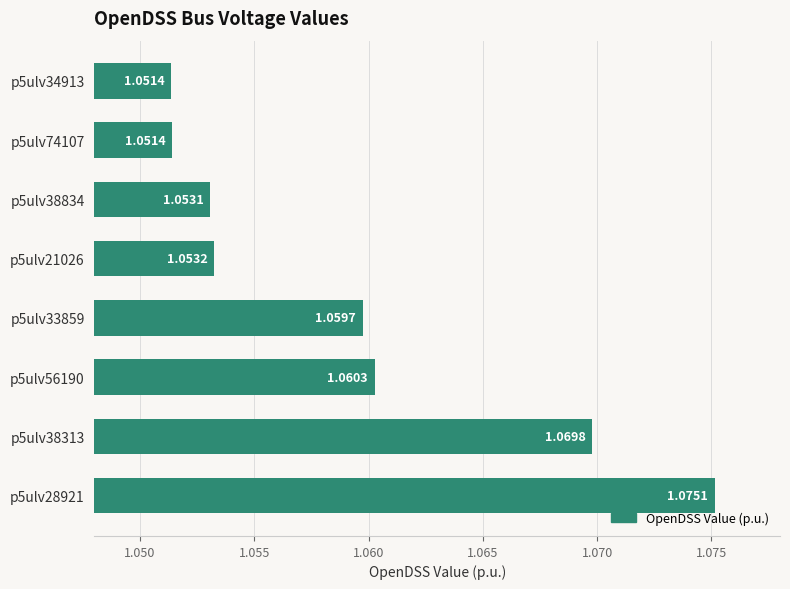

Count the values in the range 1 to 2.

8